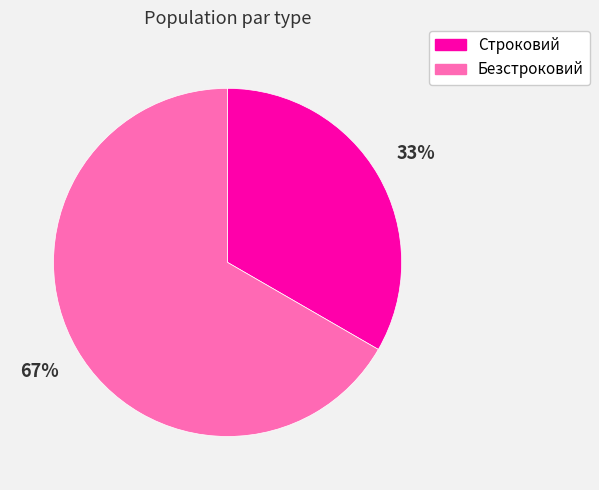

Does any single category account for the majority?

Yes